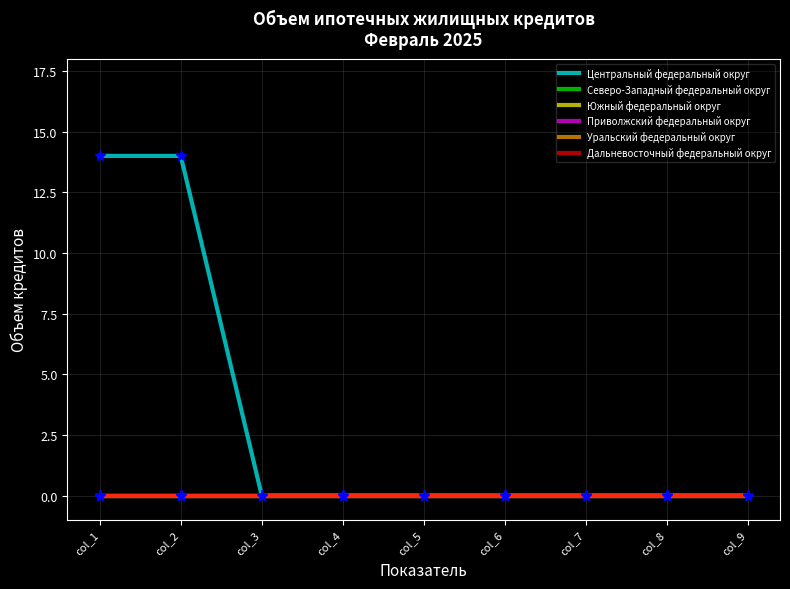

At which category is the sum across all series the highest?

col_1